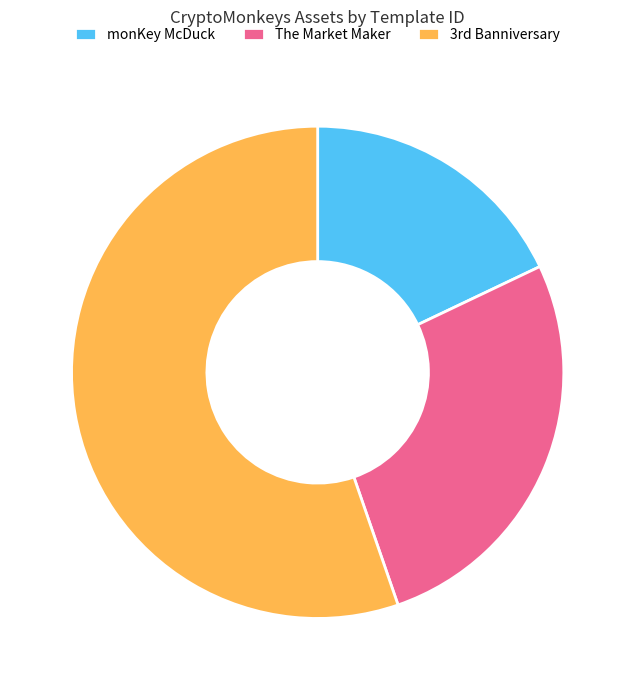

Is it true that The Market Maker is 27% of the pie?

True